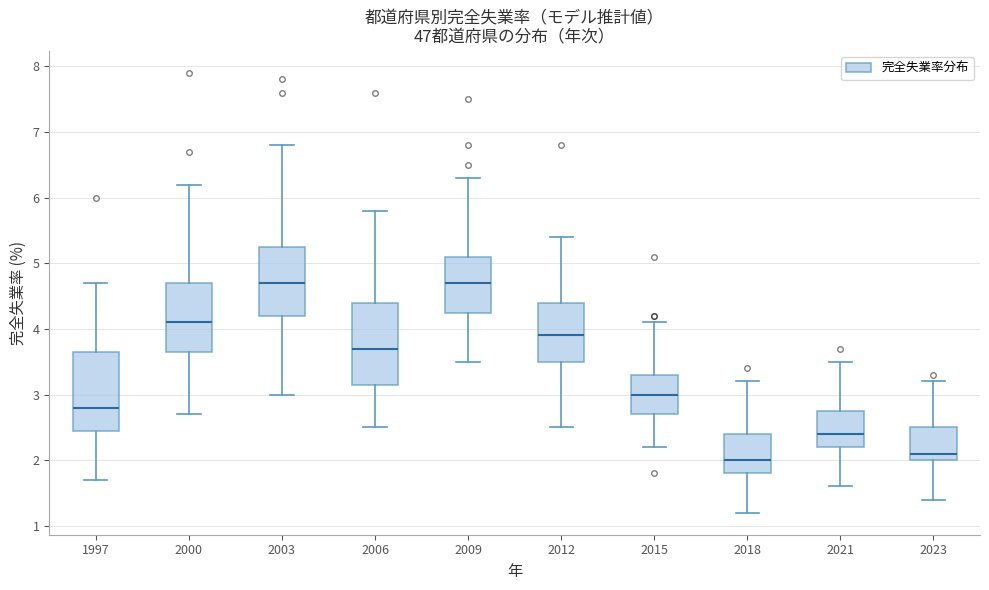

Which box has the lowest median line?

2018